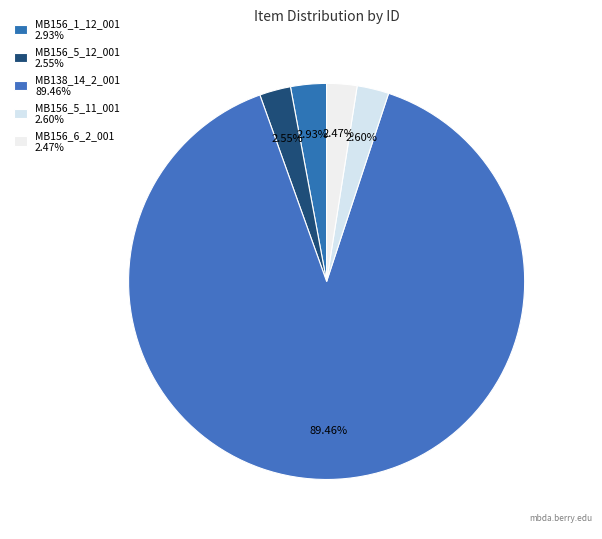

True or false: MB156_5_12_001 accounts for 14% of the total.

False